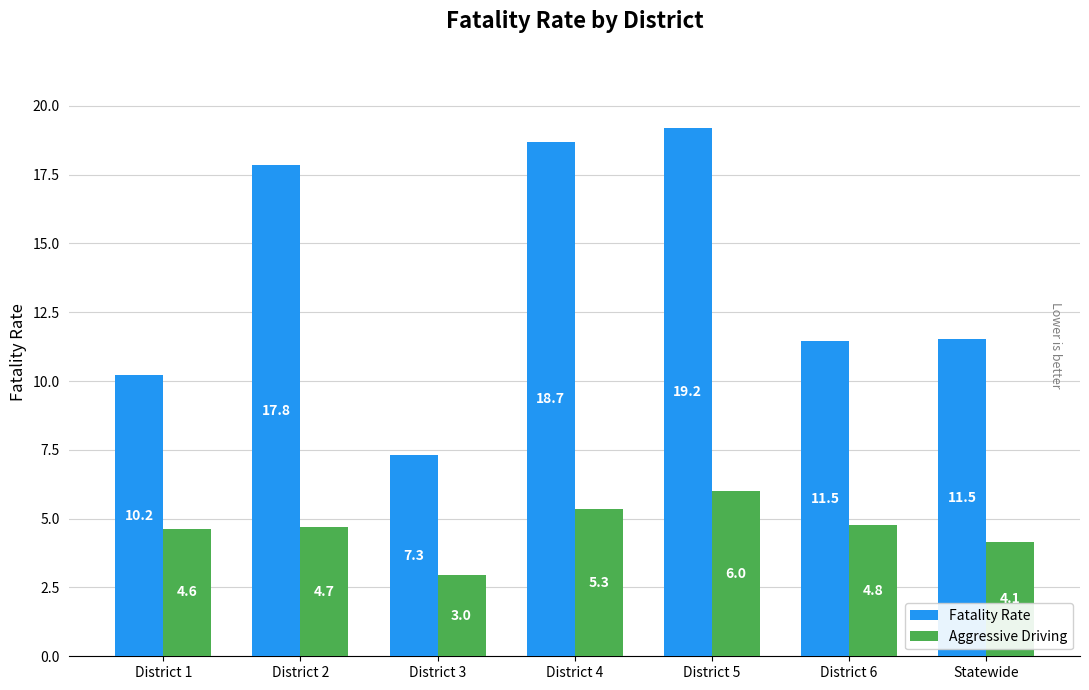

Read the Aggressive Driving value at District 4.

5.3